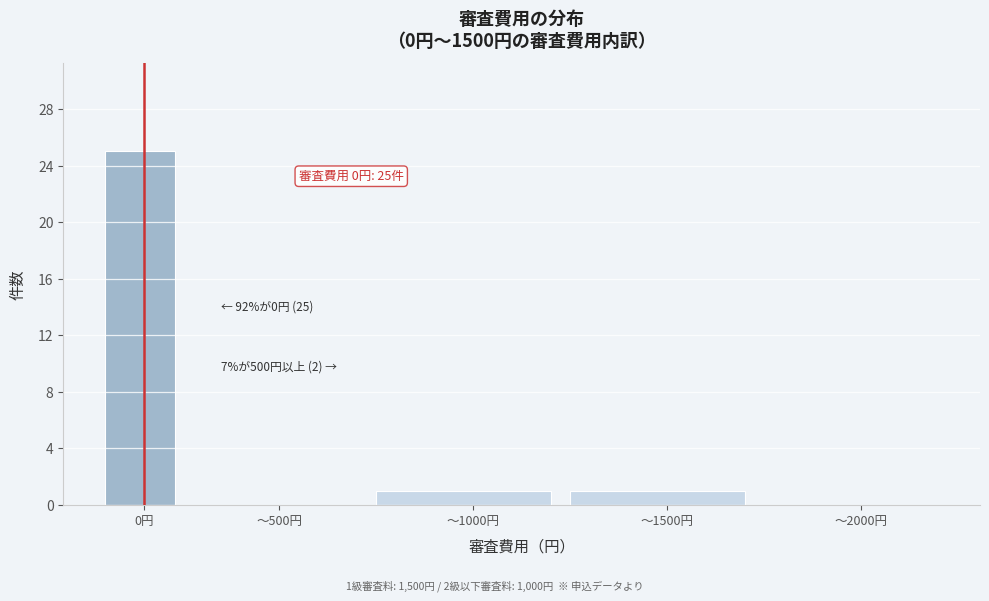

Reading left to right, extract all data points from this chart.

0円=25	〜500円=0	〜1000円=1	〜1500円=1	〜2000円=0